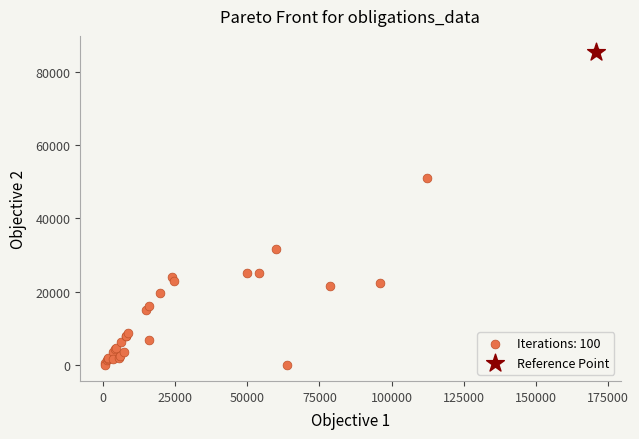

What are all the series names shown in the legend?

Iterations: 100, Reference Point